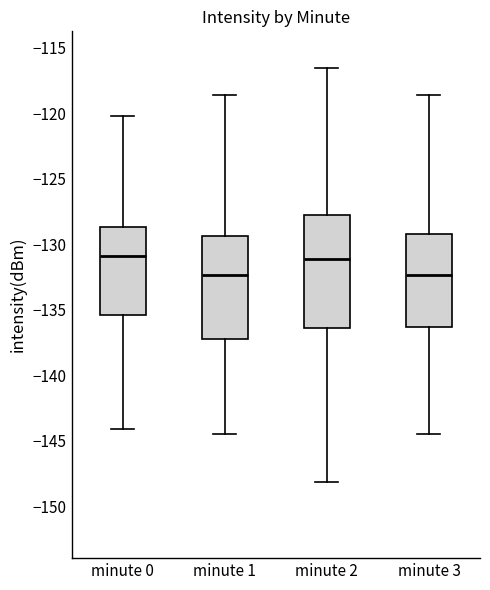

Where does the upper whisker of the box for minute 1 end on the y-axis? The values are not printed on the chart, so give them approximately, as read against the axis.

-118.5